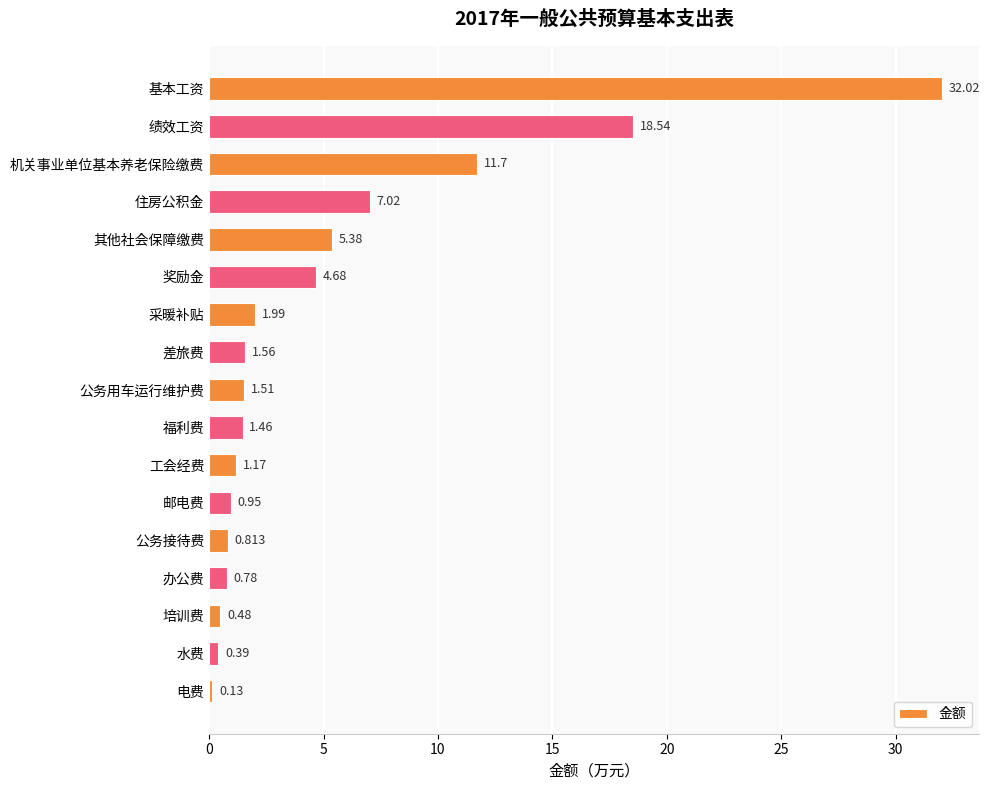

What is the average value?

5.3